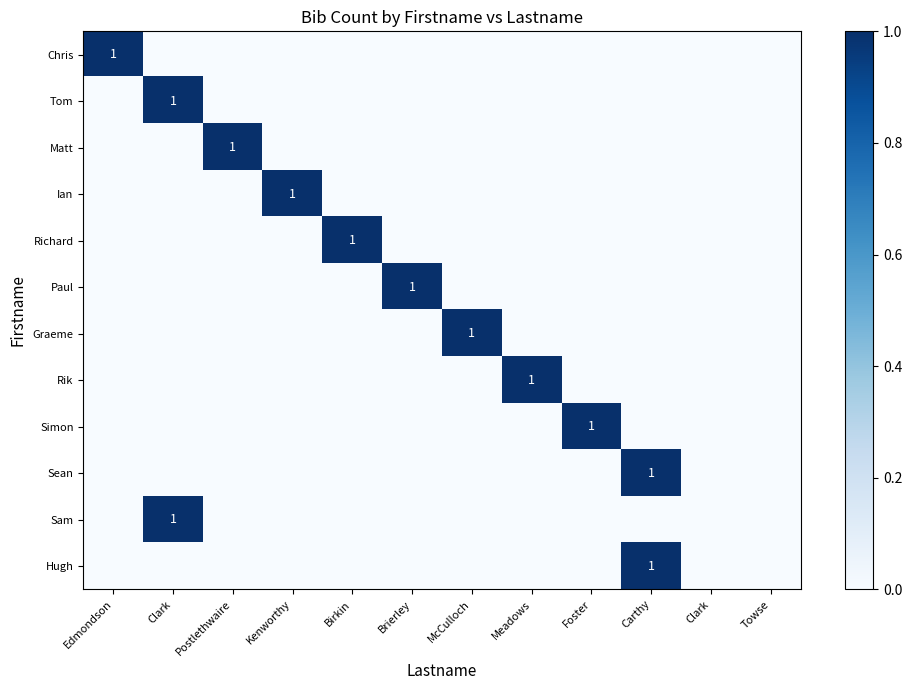

At which label does Sam reach its minimum?

Edmondson